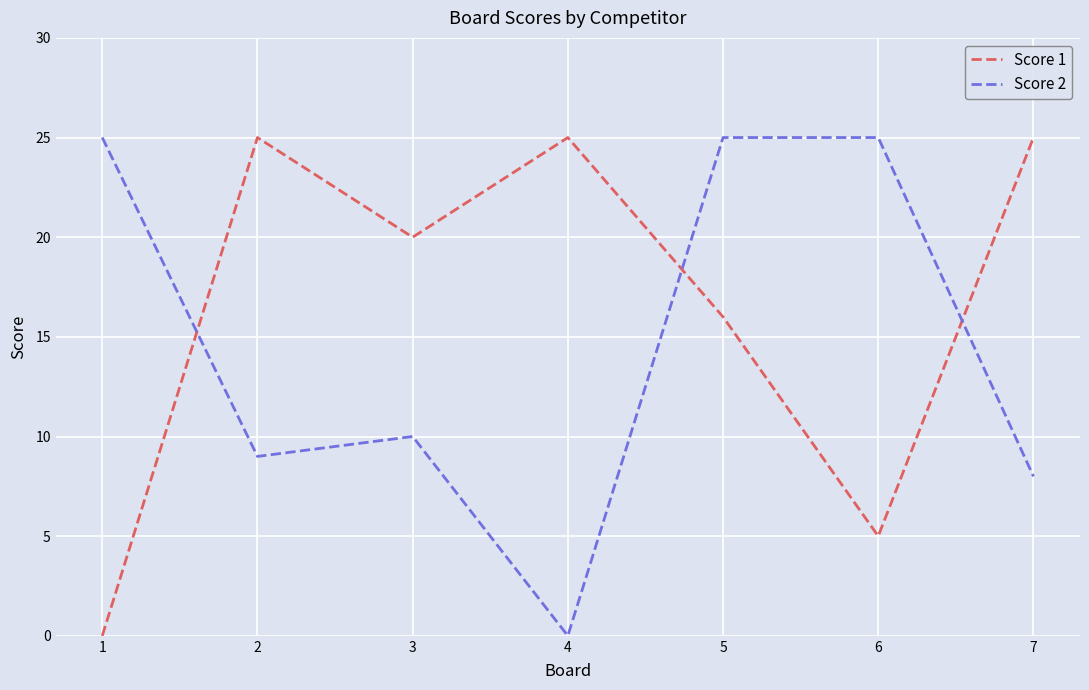

Between 1 and 5, which series saw the biggest shift?

Score 1